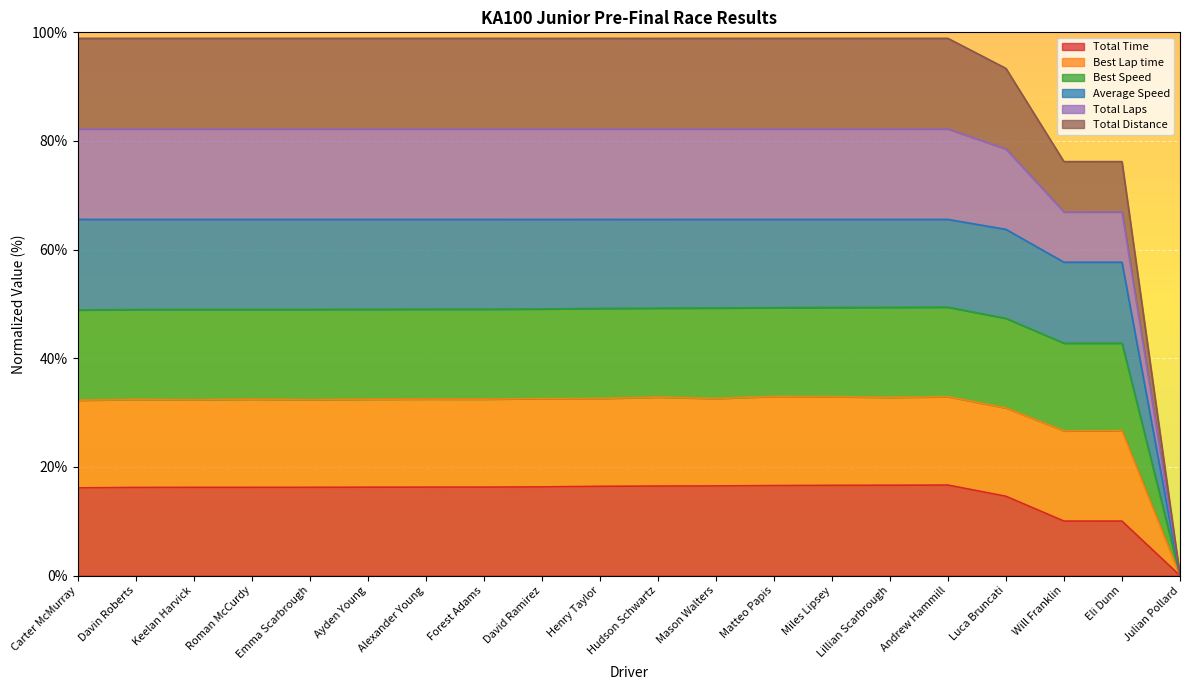

At which category does Total Time reach its first local peak?

Andrew Hammill